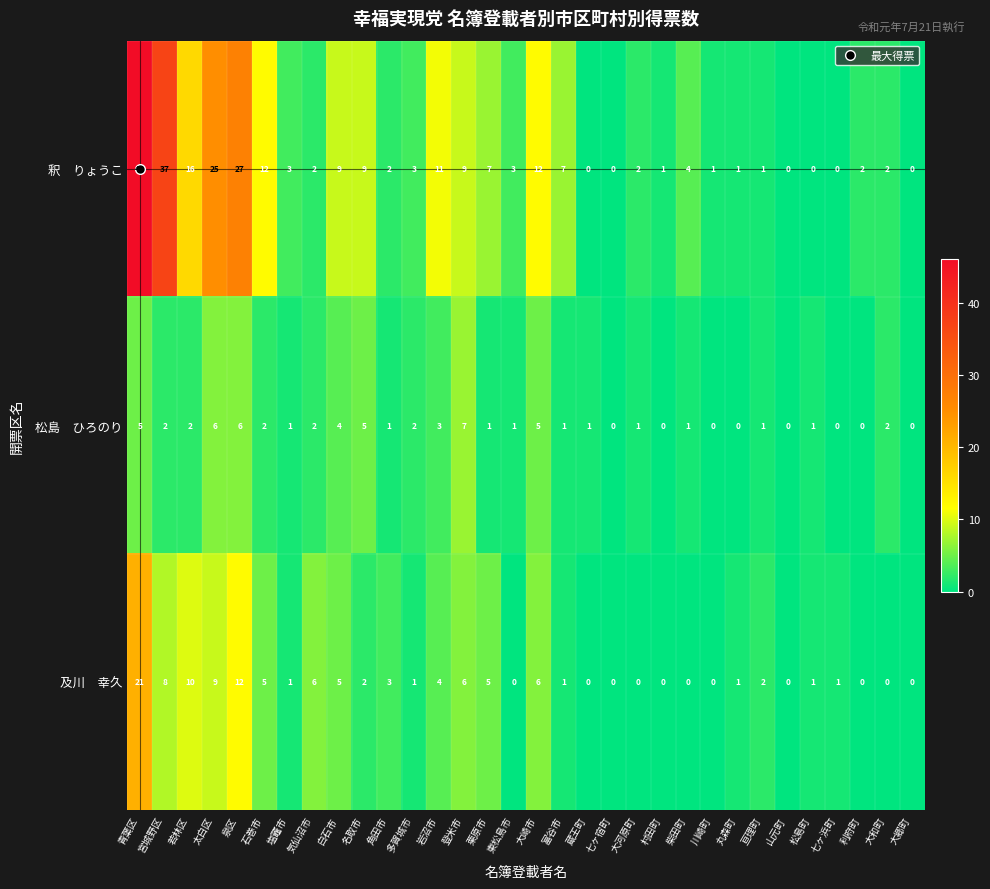

What is the total value across all series at 宮城野区?

47